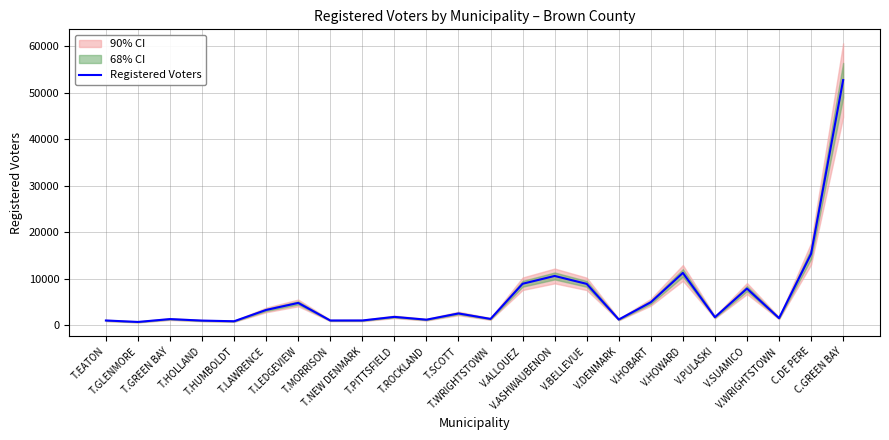

Reading right to left, transcribe all the data shown in this chart.

52706	15370	1540	7898	1745	11266	4955	1244	8905	10606	8929	1374	2548	1210	1812	1039	1035	4812	3303	873	1013	1338	725	1037